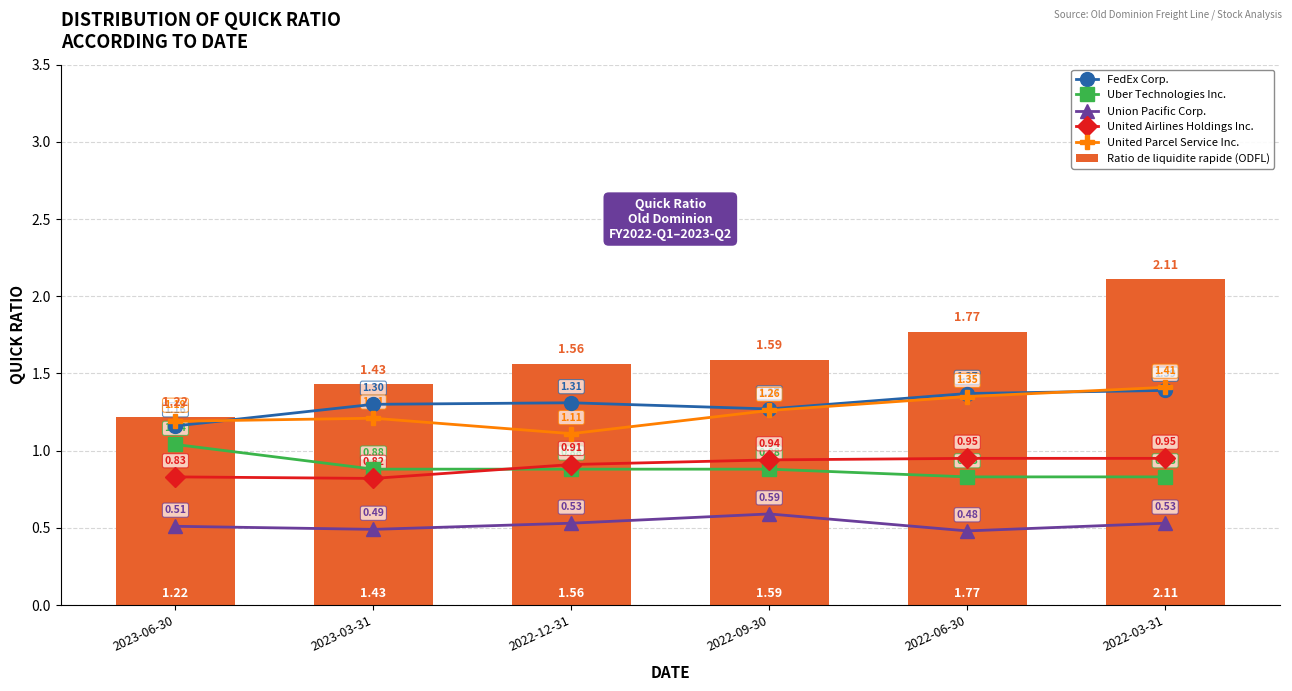

At how many categories does at least one series exceed 1?

6